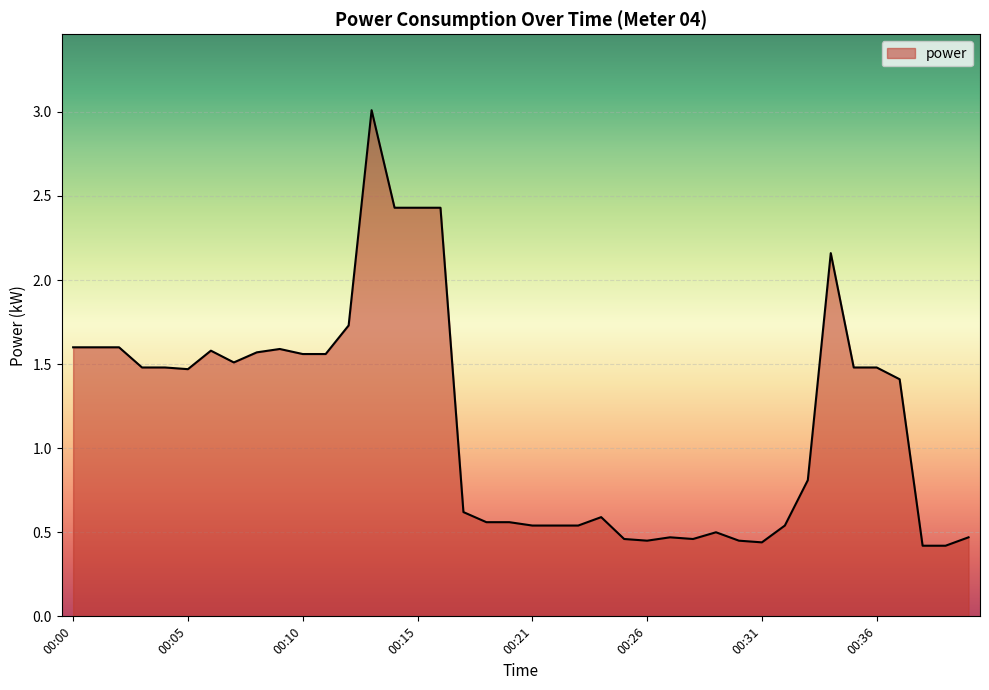

What is the maximum value shown in the chart?

3.0